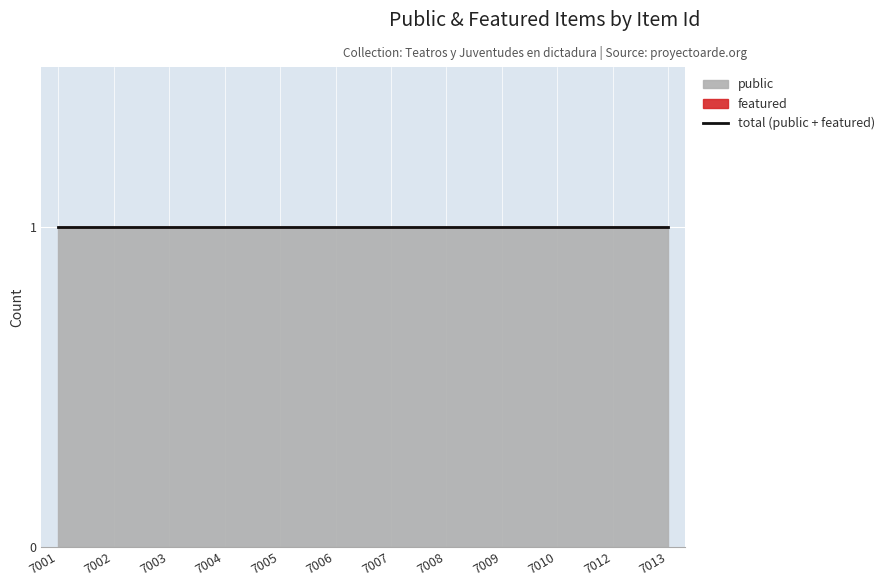

What is the lowest value of the public series?

1